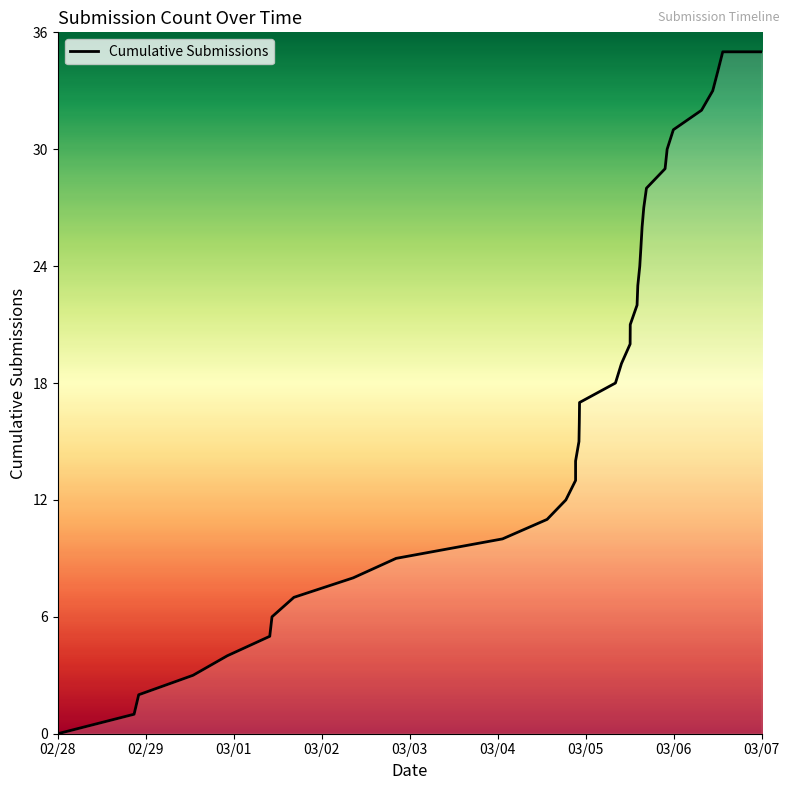

What is the difference between the maximum and minimum values?

35